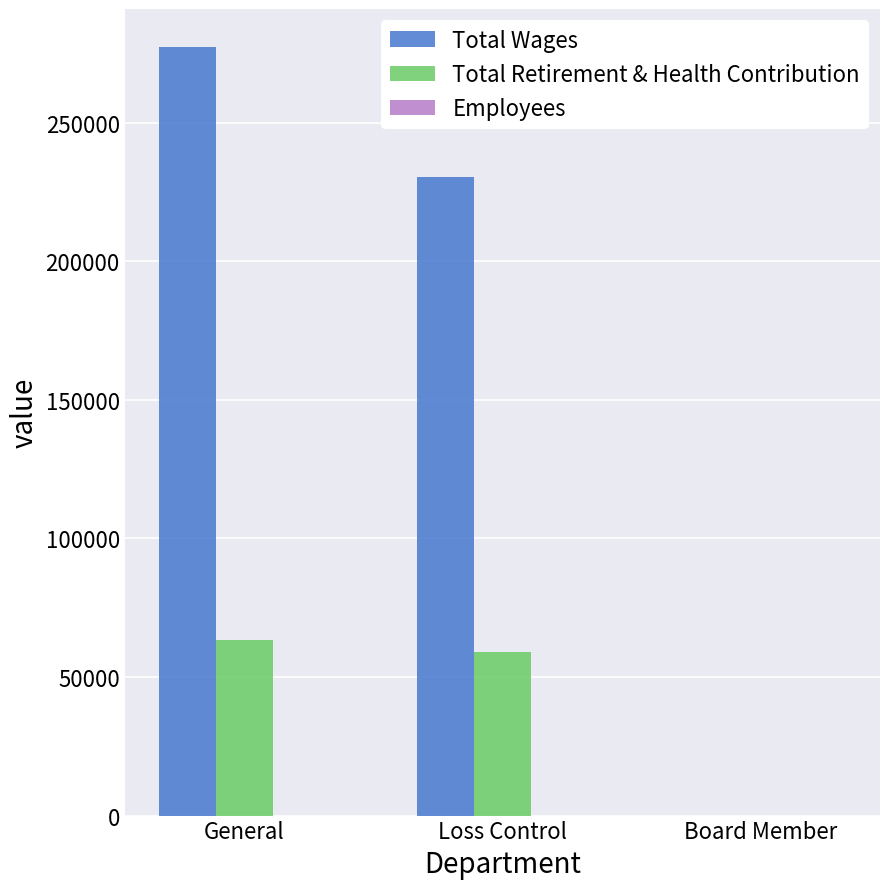

How many positive values does the Total Retirement & Health Contribution series have?

2